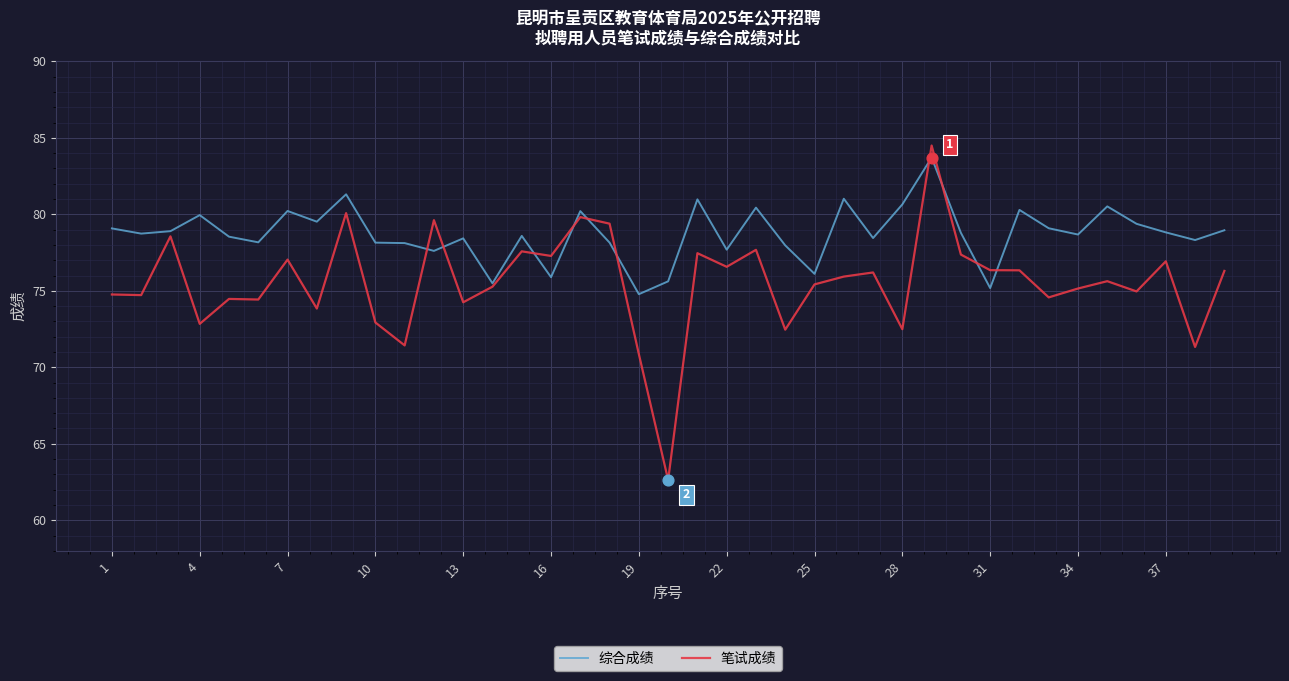

Which series has the largest total across all categories?

综合成绩